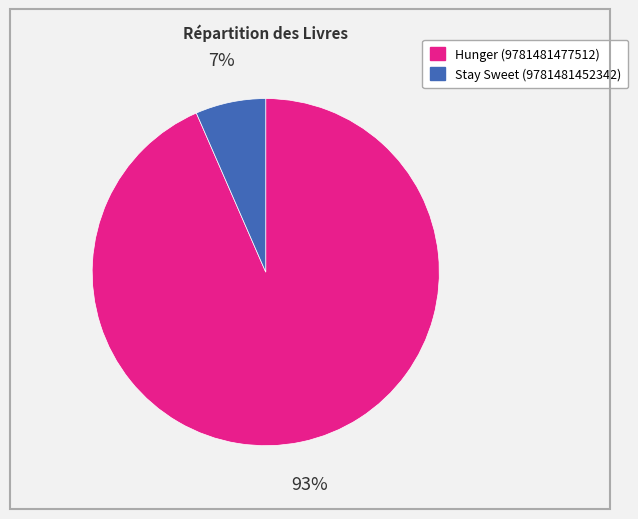

Which category has the smallest portion of the pie?

Stay Sweet (9781481452342)